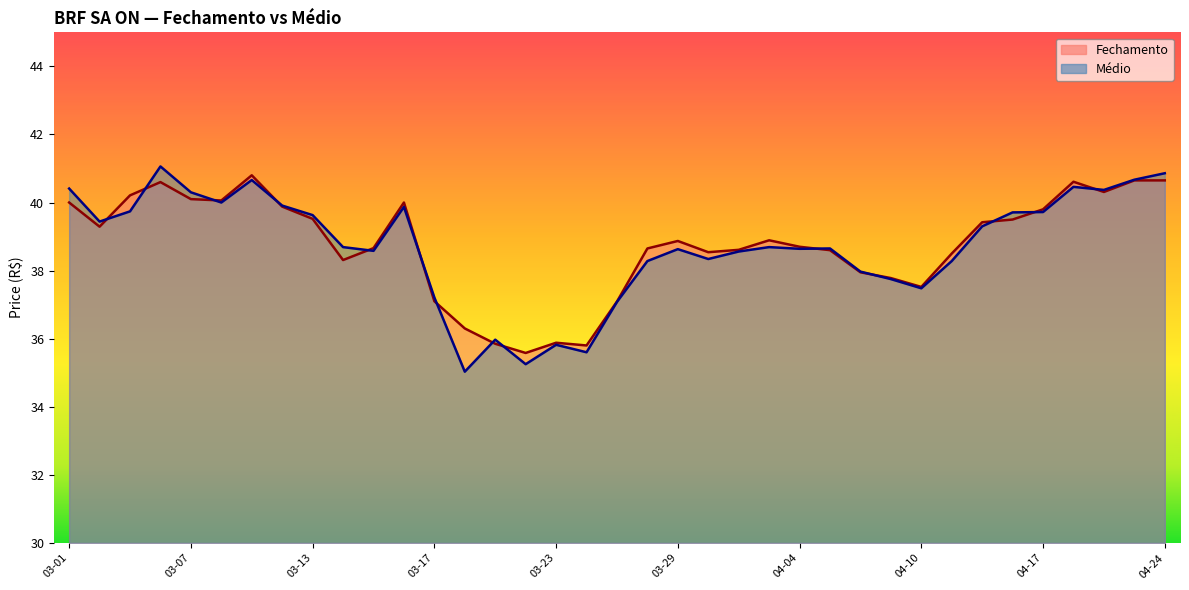

What is the minimum value for Médio?

35.0